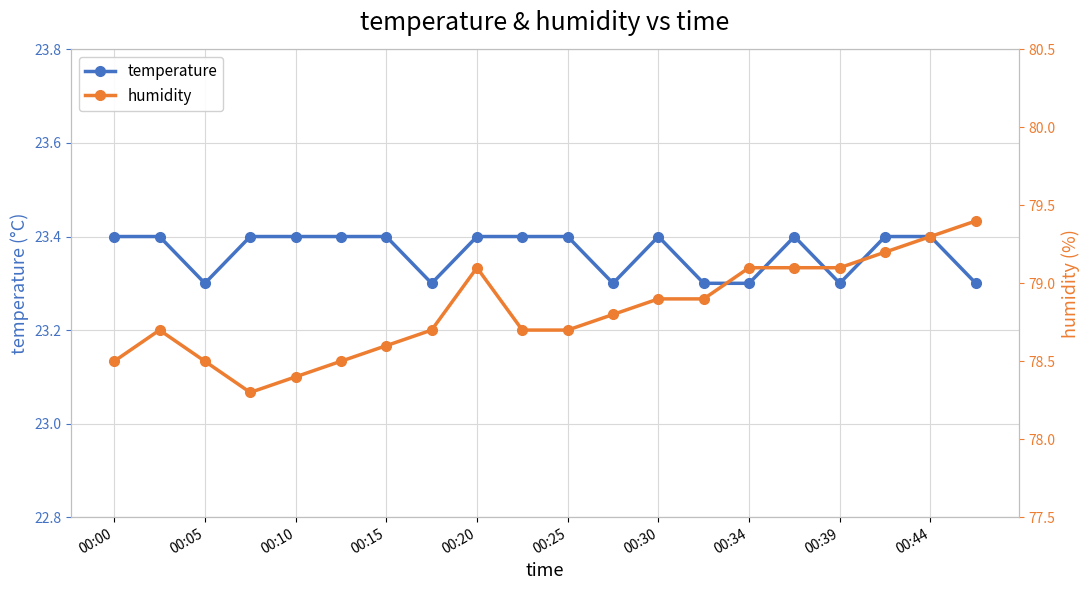

Does the chart have visible grid lines?

Yes